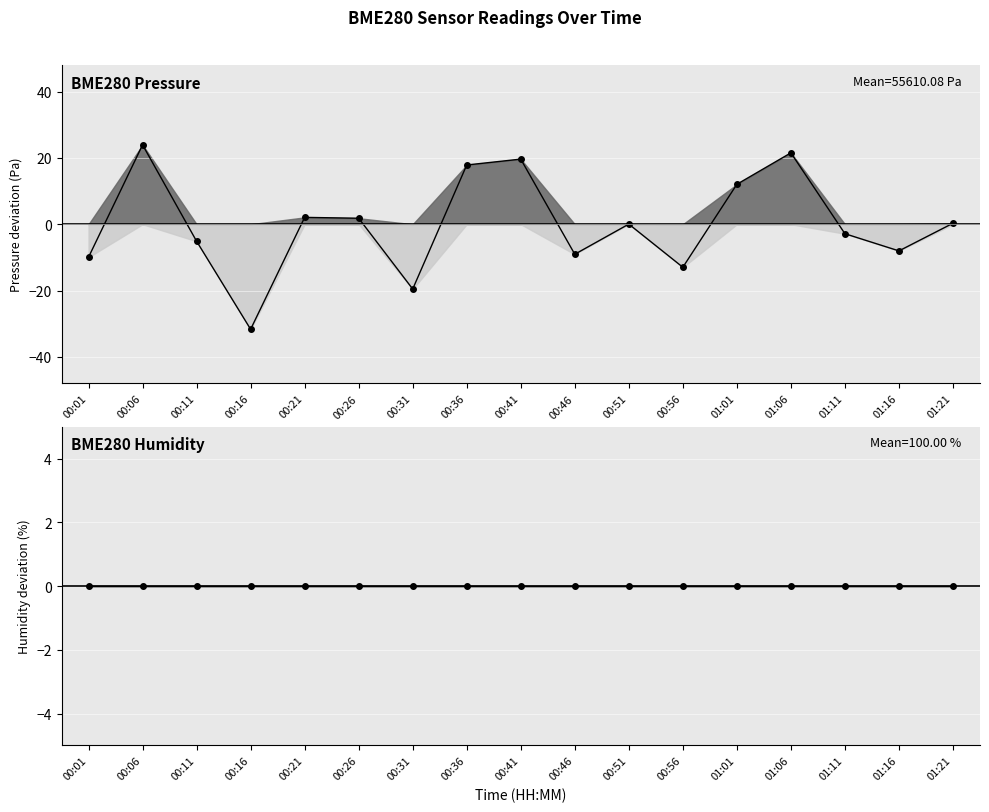

What is the difference between the BME280_pressure values at 01:06 and 01:01?

9.5